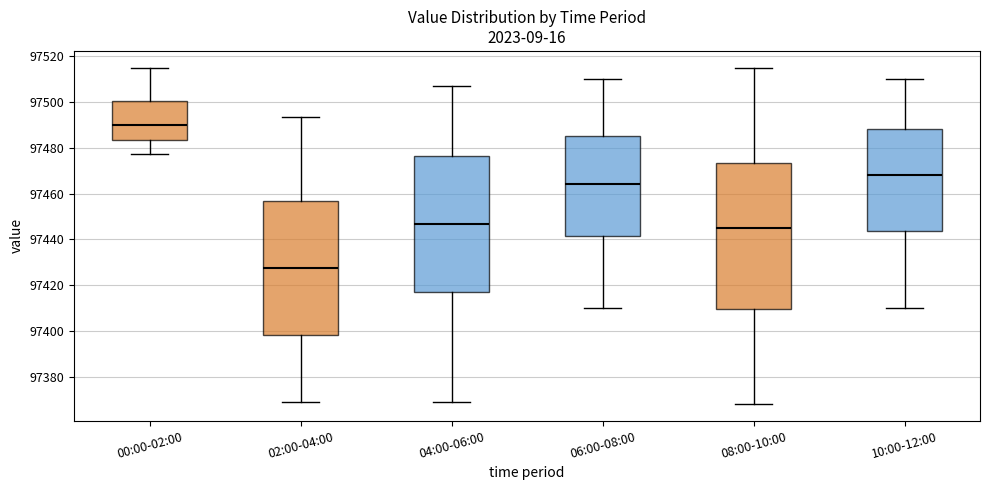

Which box has the lowest median line?

02:00-04:00